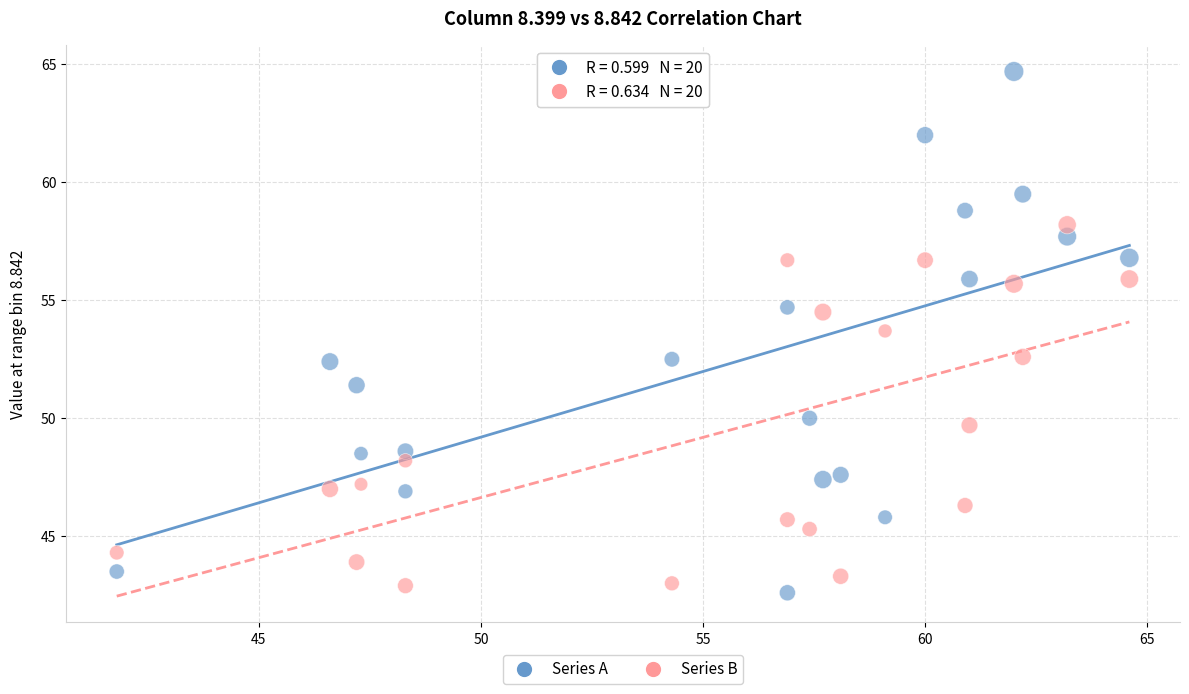

What is the X range (max minus min) for the scatter plot?

22.8